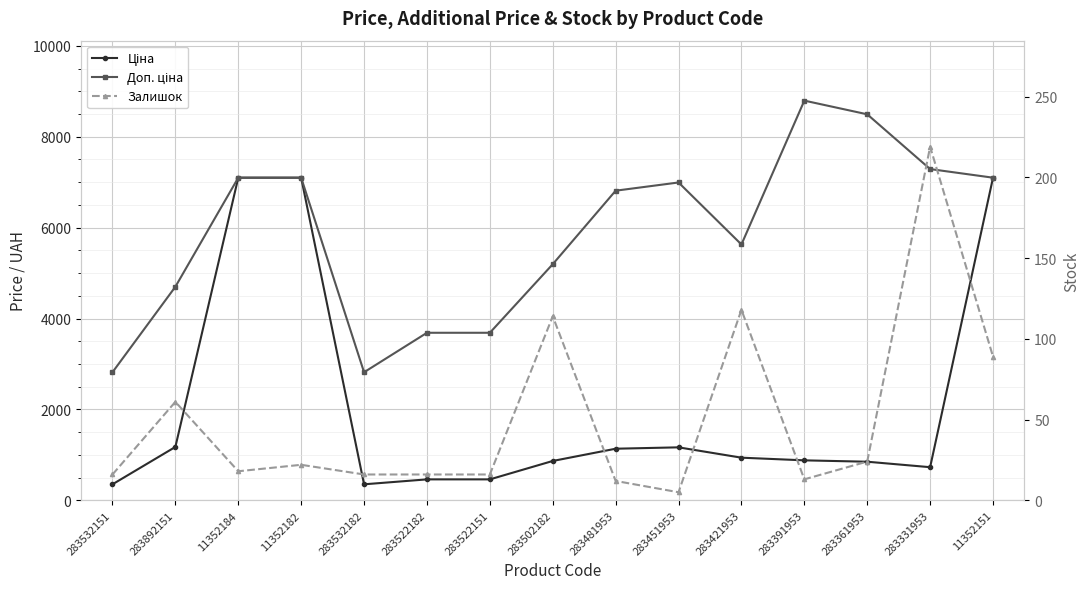

Rank the categories by Залишок value from lowest to highest.

283451953, 283481953, 283391953, 283532151, 283532182, 283522182, 283522151, 11352184, 11352182, 283361953, 283892151, 11352151, 283502182, 283421953, 283331953